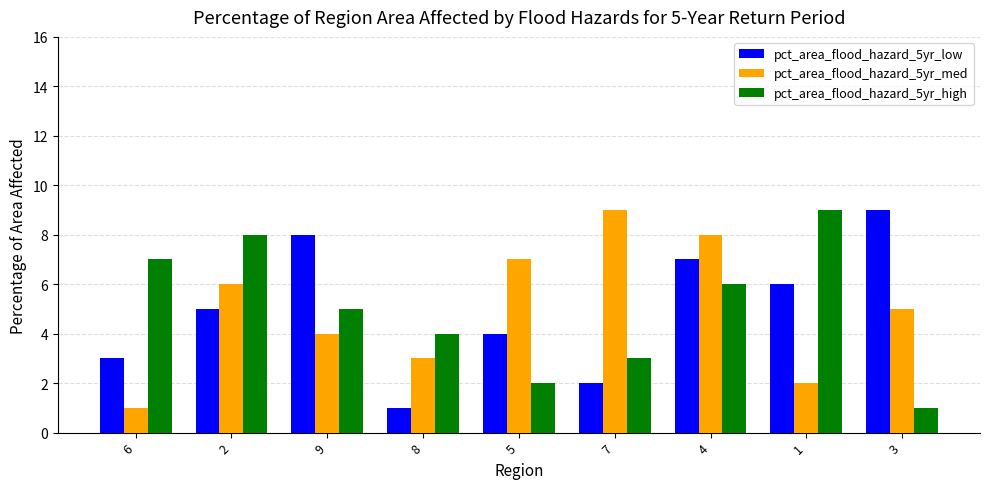

At which category is the sum across all series the highest?

4